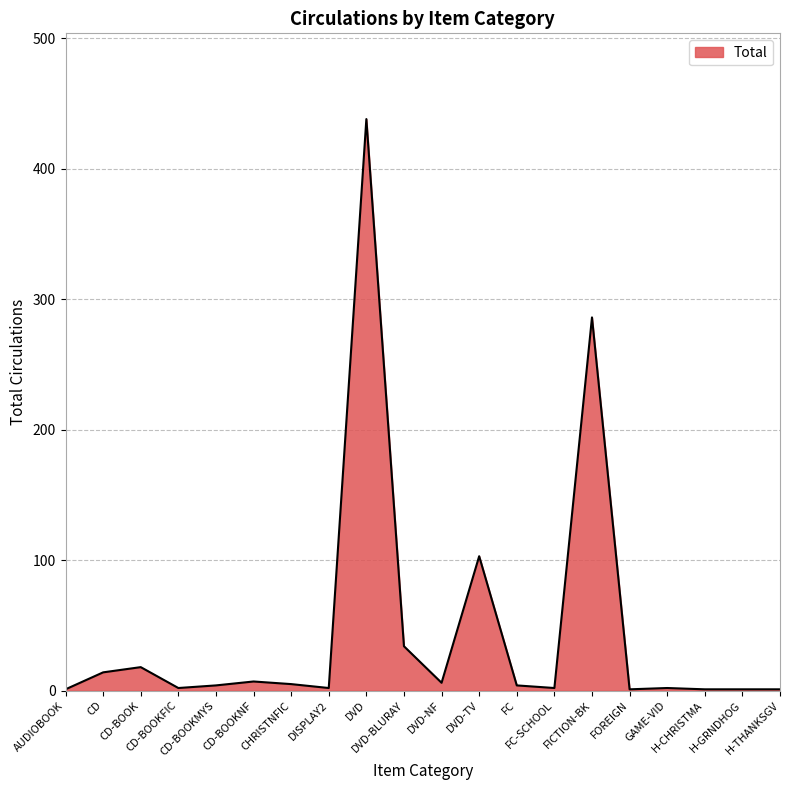

How many categories are shown in the chart?

20